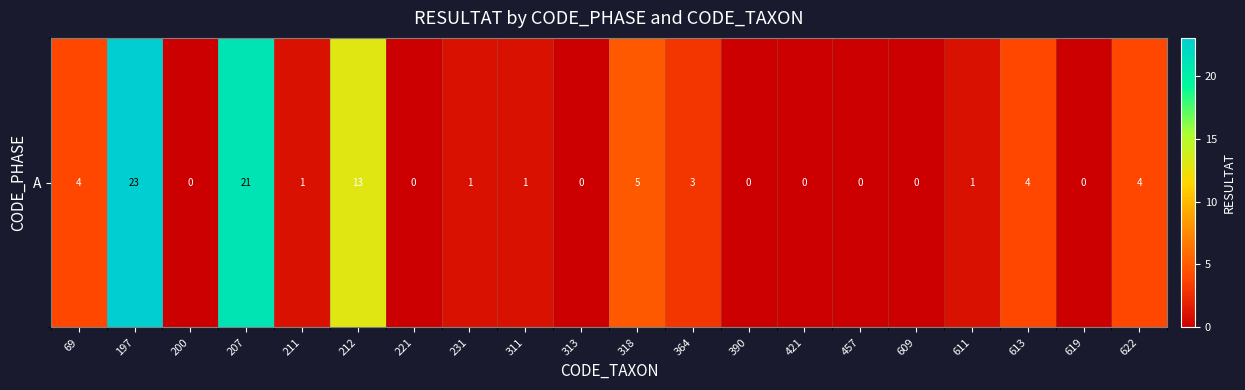

What is the change in value from 609 to 622?

+4